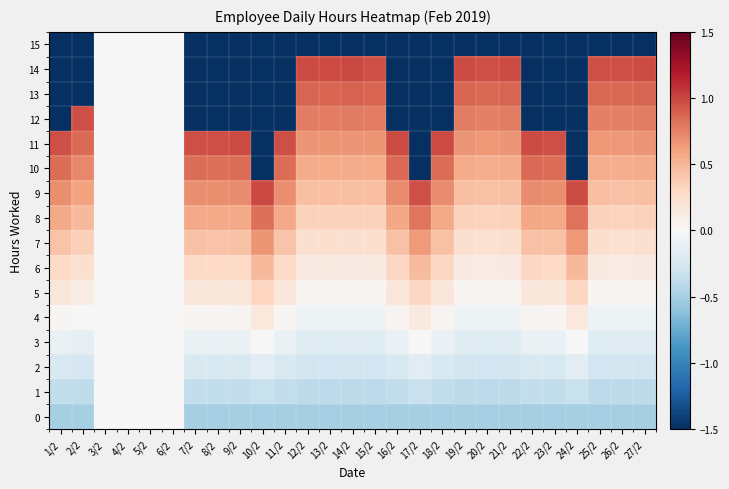

Which series has the widest spread of values?

14